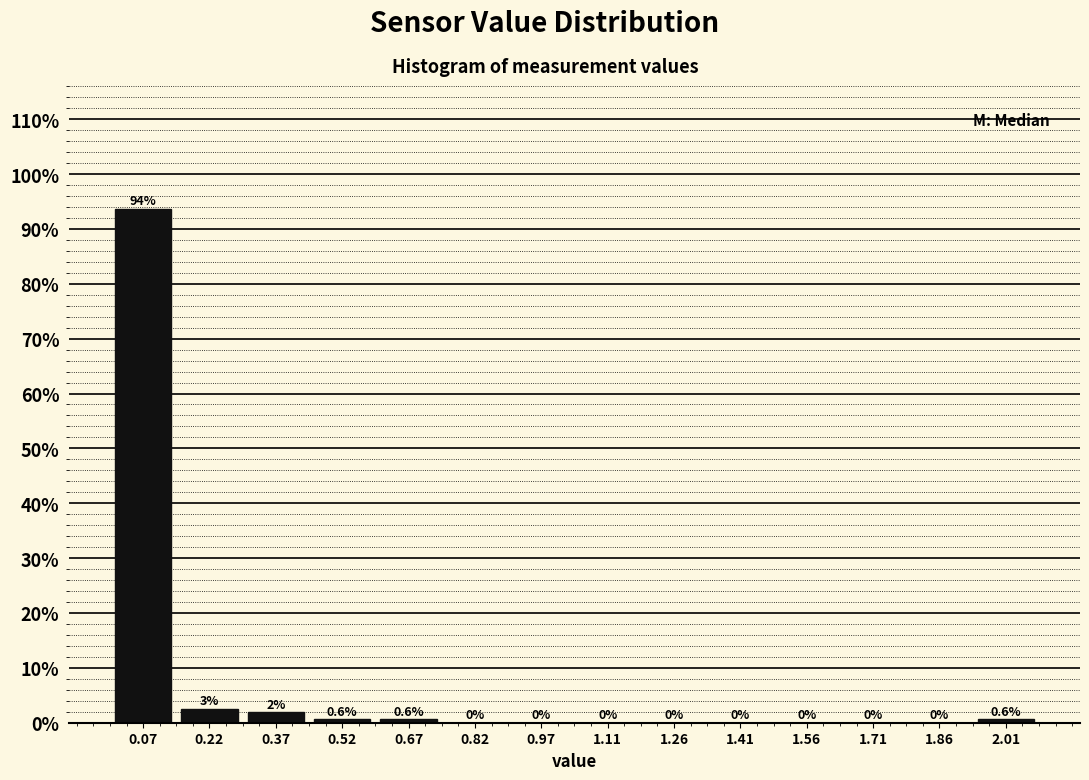

Which range on the x-axis has the tallest bar?

0.00 to 0.14